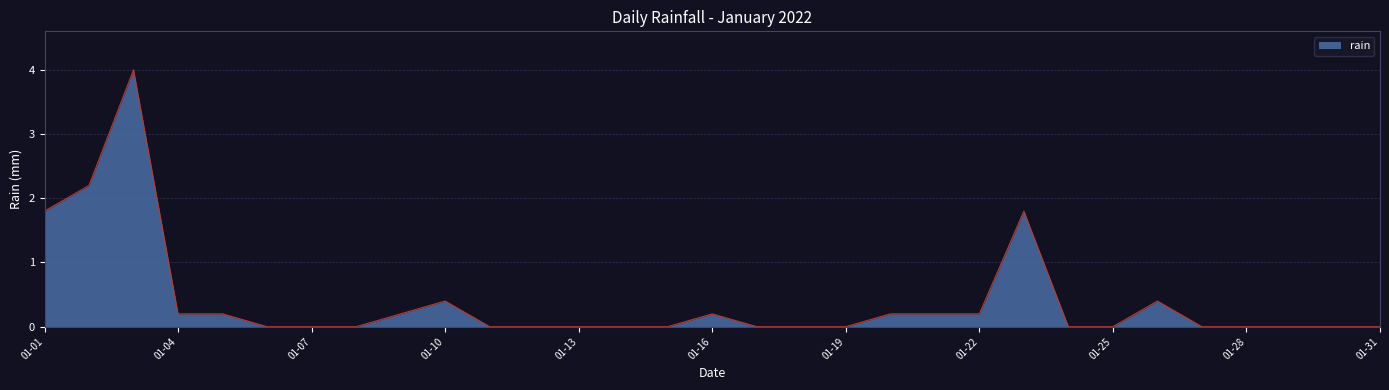

What is the maximum value shown in the chart?

4.0